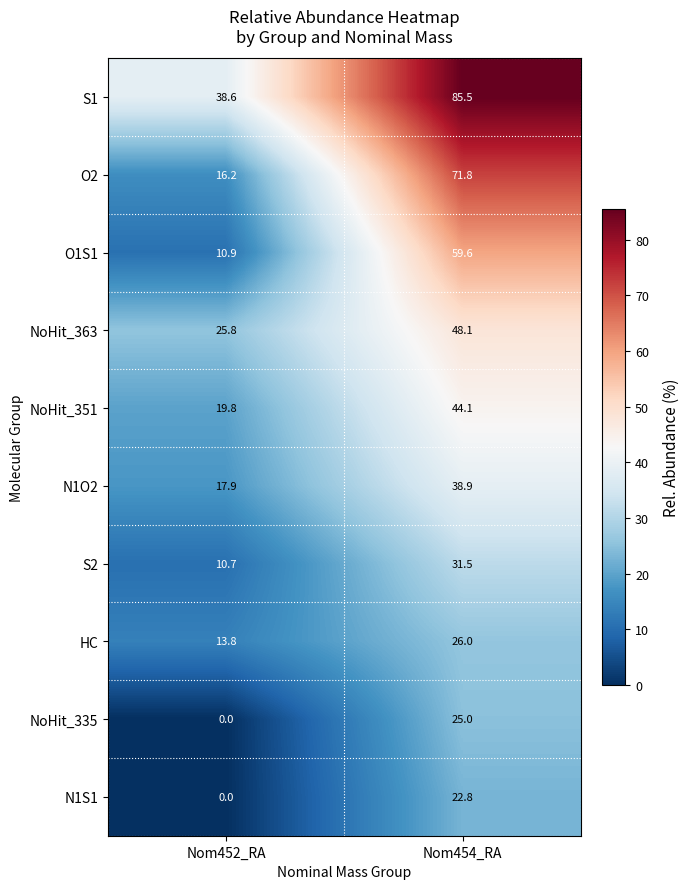

Is it true that HC equals 8.0 at Nom454_RA?

False